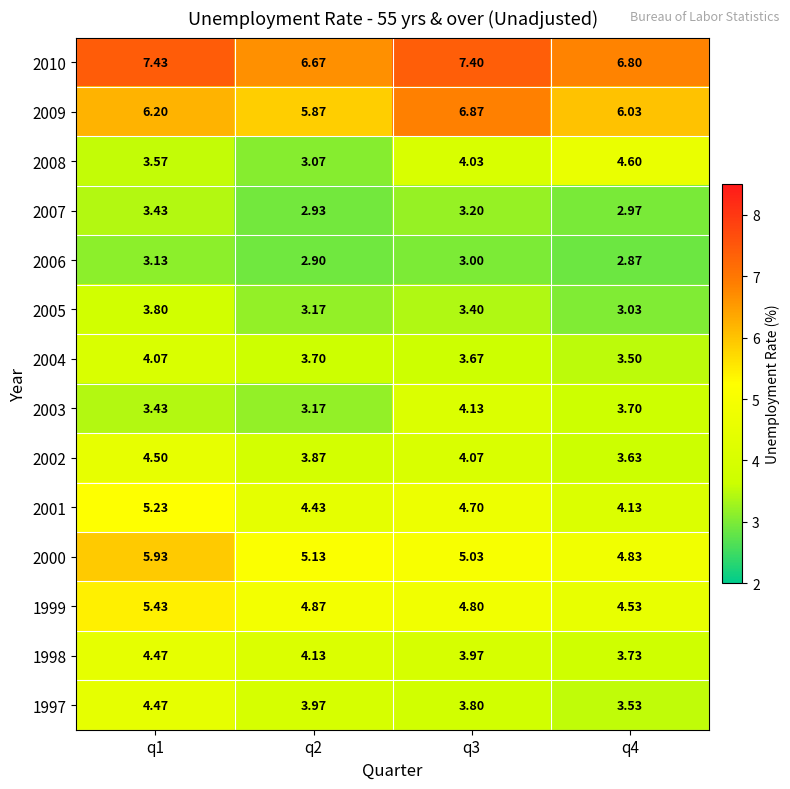

How many series are shown in this chart?

14